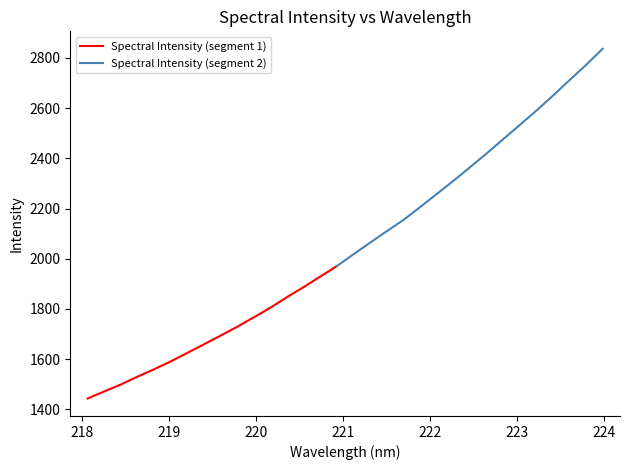

What is the value of the 31st point from the left?

2772.1